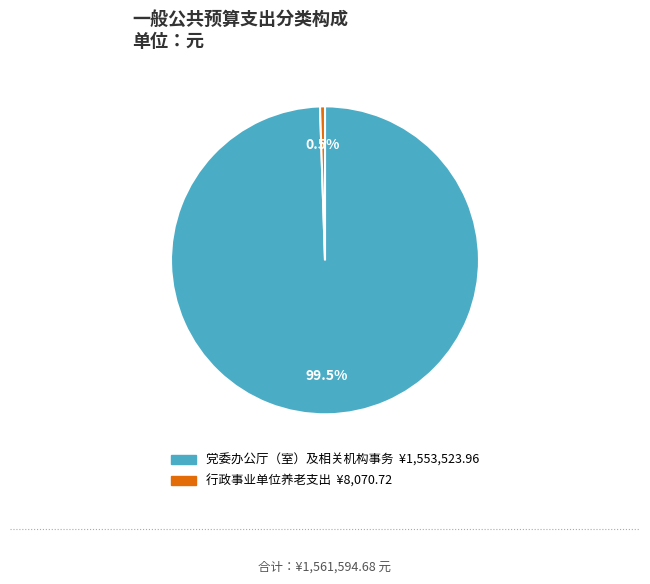

True or false: 党委办公厅（室）及相关机构事务 accounts for 90% of the total.

False